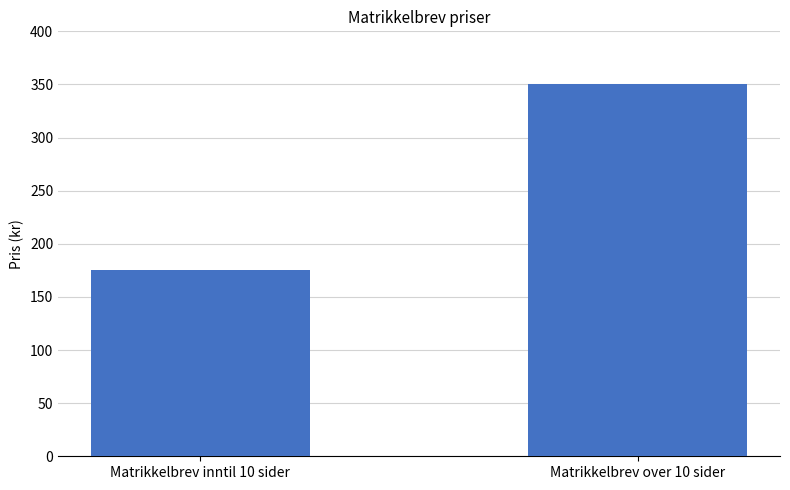

Reading left to right, transcribe all the data shown in this chart.

175	350